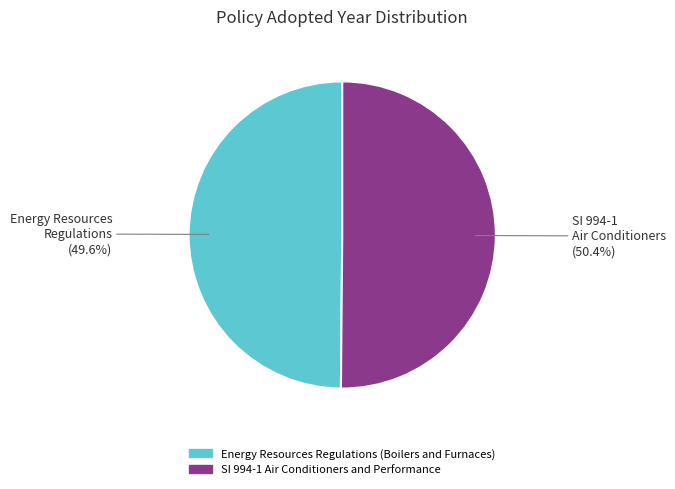

What percentage is the SI 994-1 Air Conditioners and Performance slice, to the nearest percent?

50%